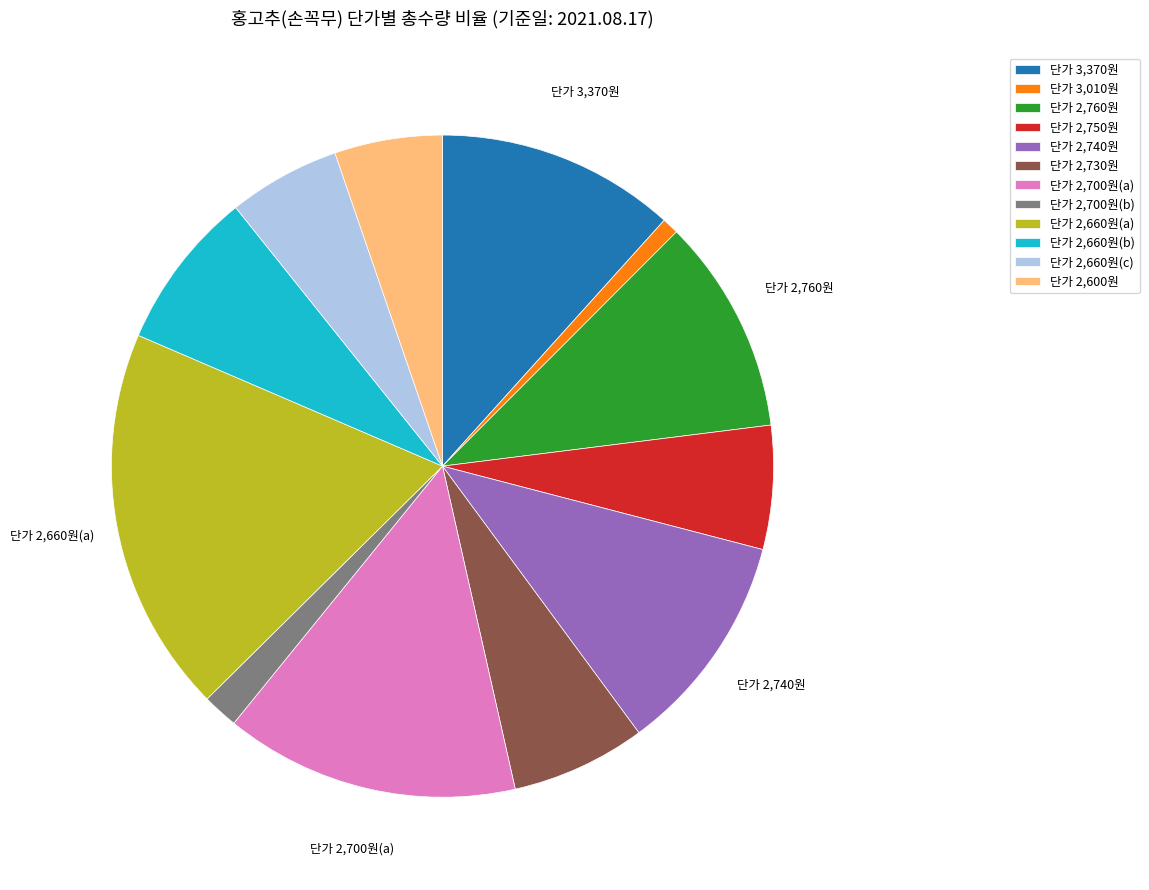

Does any single category account for the majority?

No